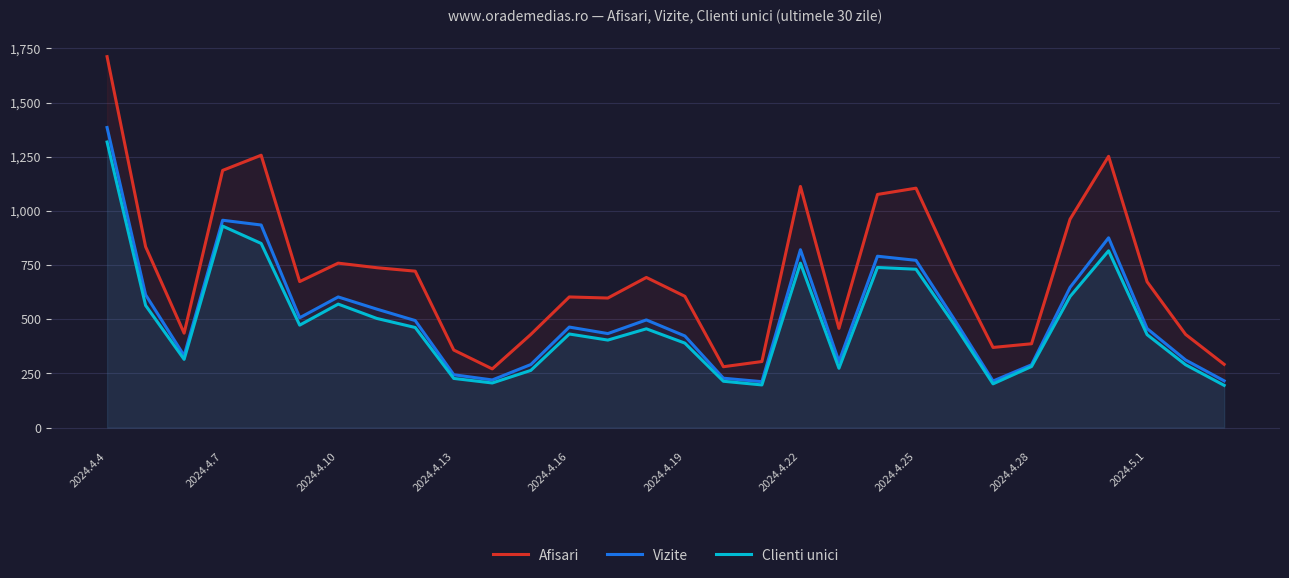

In Clienti unici, how many points are higher than both neighbors (excluding endpoints)?

7